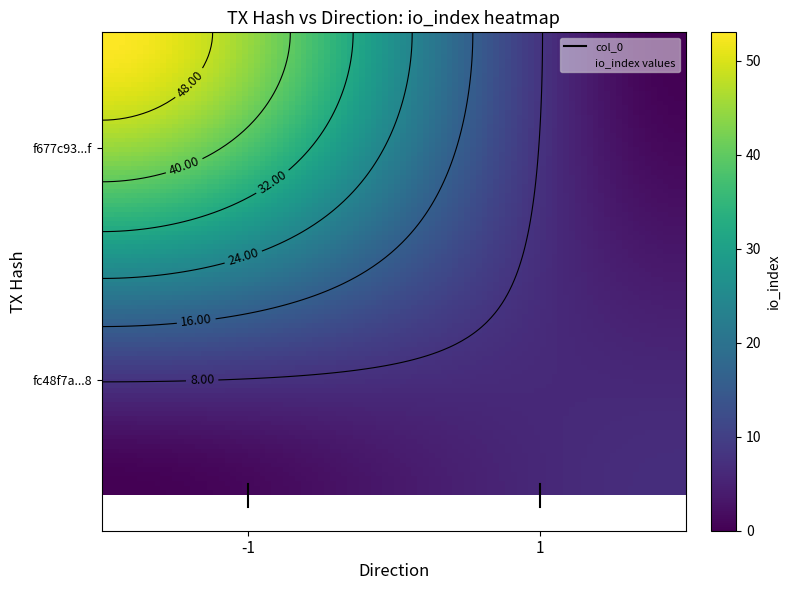

What value does the fc48f7aae32b04c9e371dacd3dd3c3ea7abcb38 series have at io_index?

7